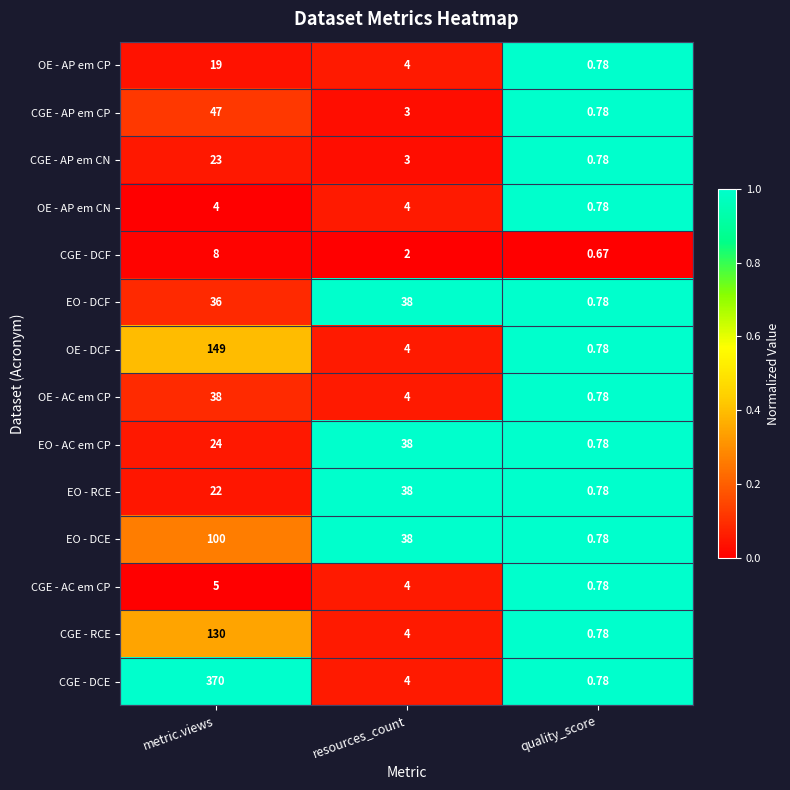

At which label is EO - RCE closest to 19?

metric.views